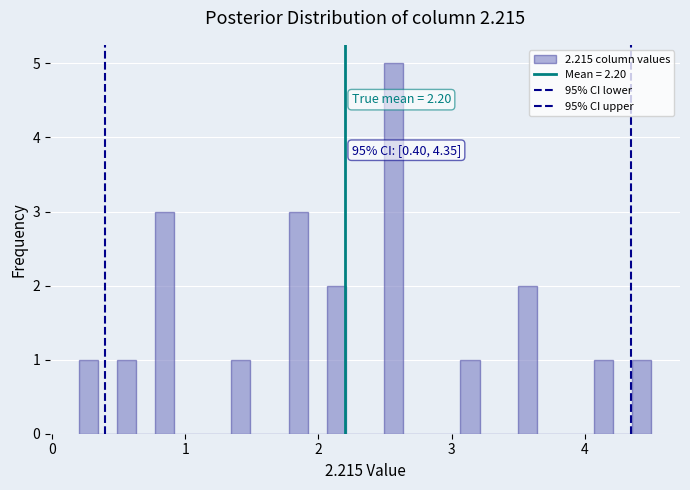

Read against the x-axis, roughly where is the centre of the tallest bar?

2.6